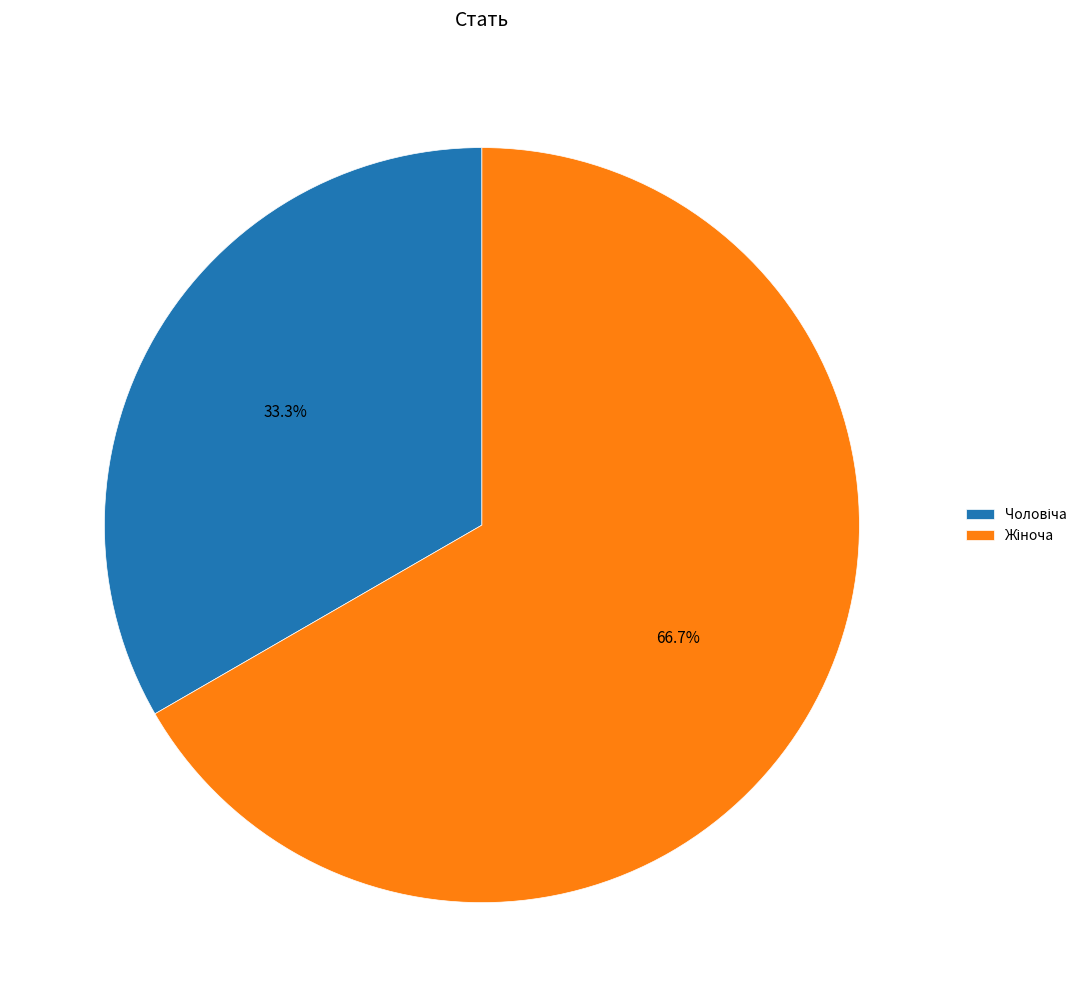

Is there any slice that represents more than half of the pie?

Yes